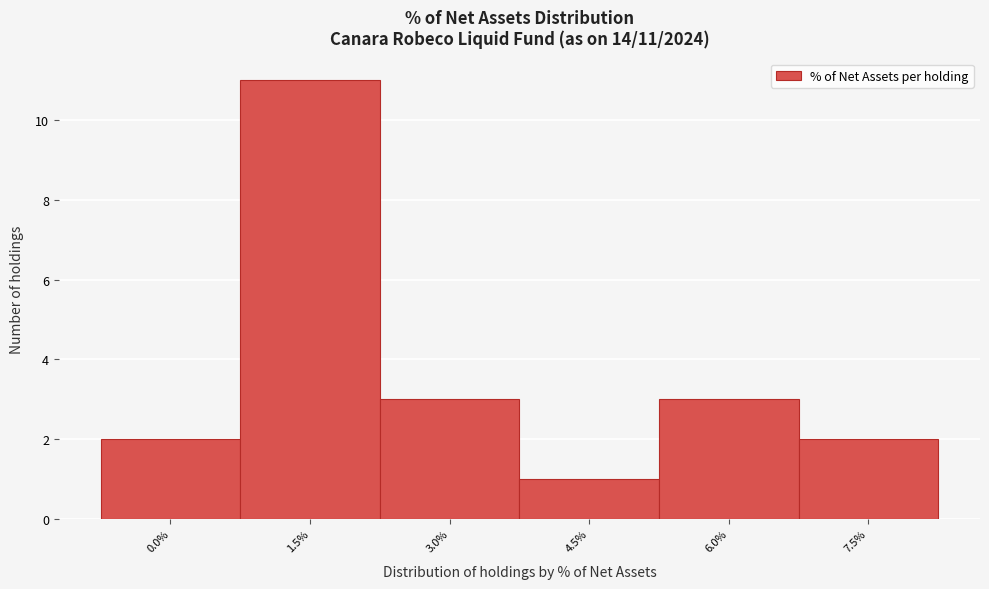

Reading left to right, extract all data points from this chart.

2	11	3	1	3	2